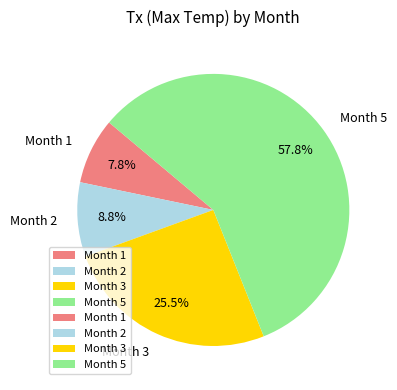

Does Month 3 account for over 50% of the chart?

No